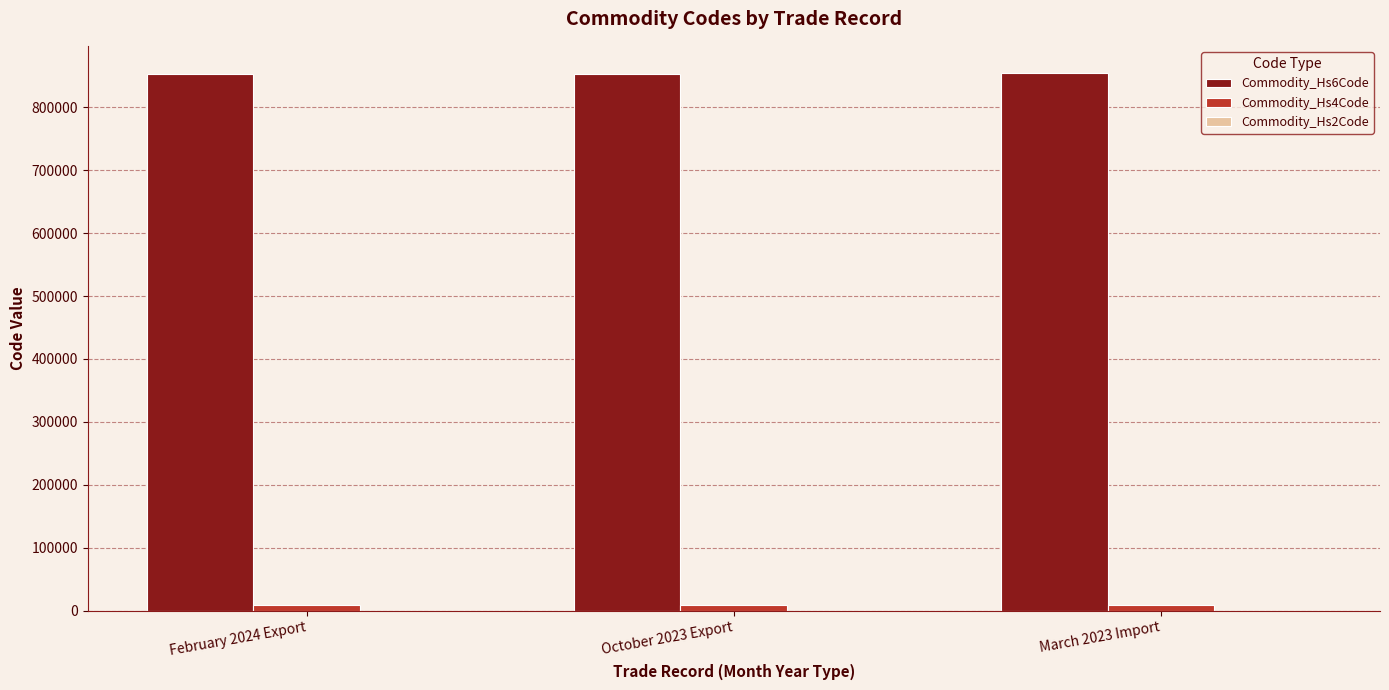

Read the Commodity_Hs6Code value at March 2023 Import, to the nearest 50.

854700